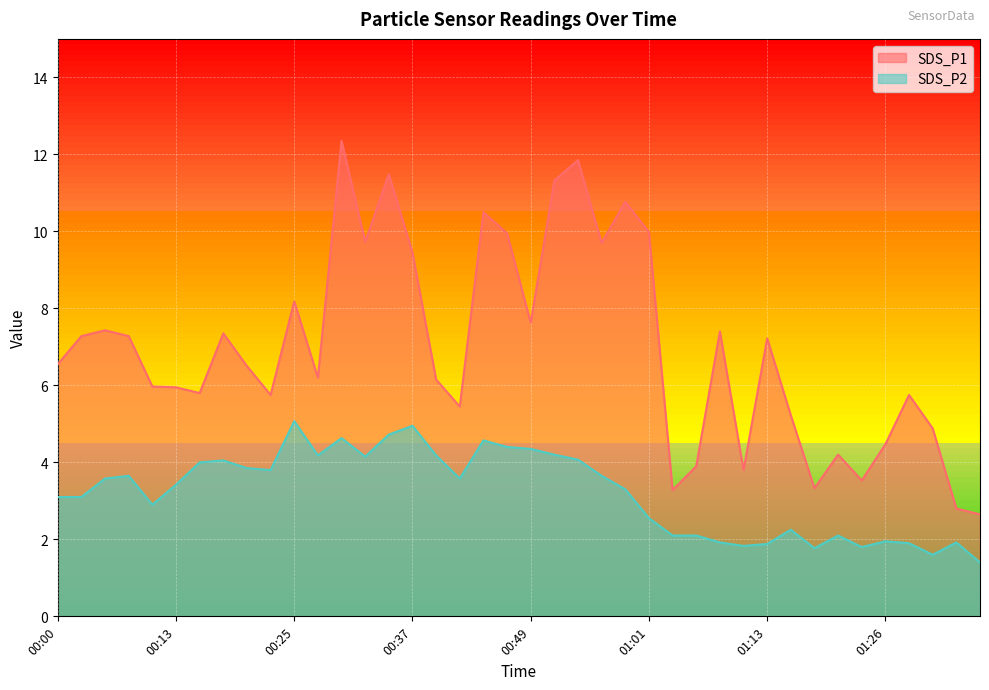

How many data points in SDS_P2 are above 3?

24